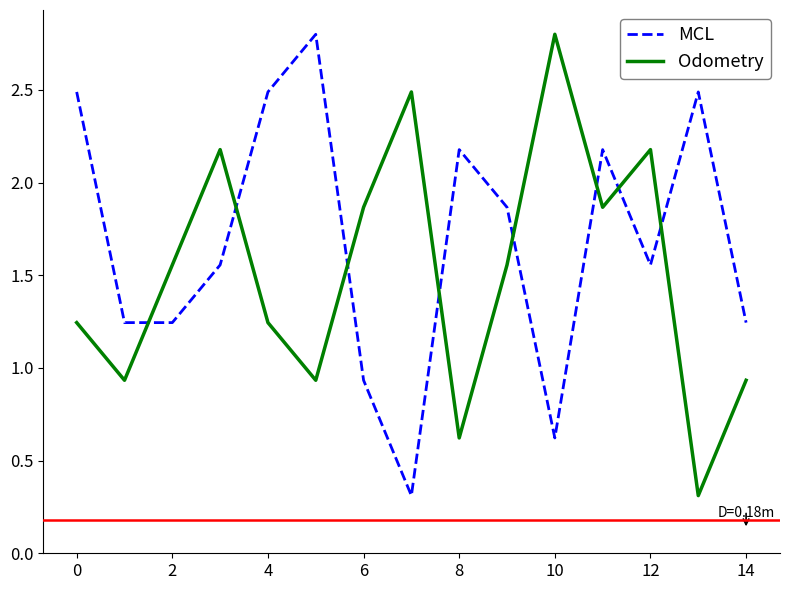

True or false: Odometry and MCL cross at least once.

True